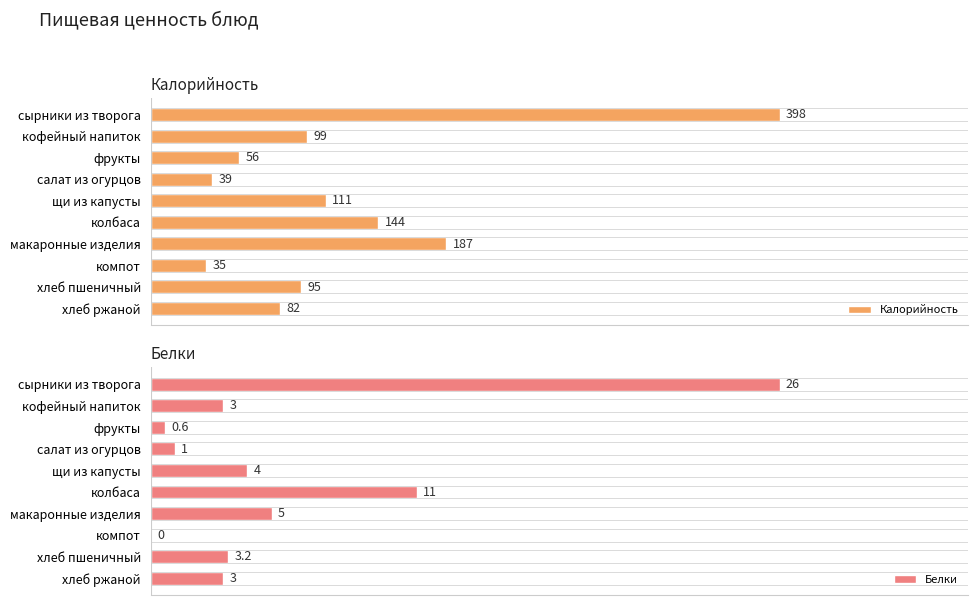

How many values in the Белки series exceed 3?

5